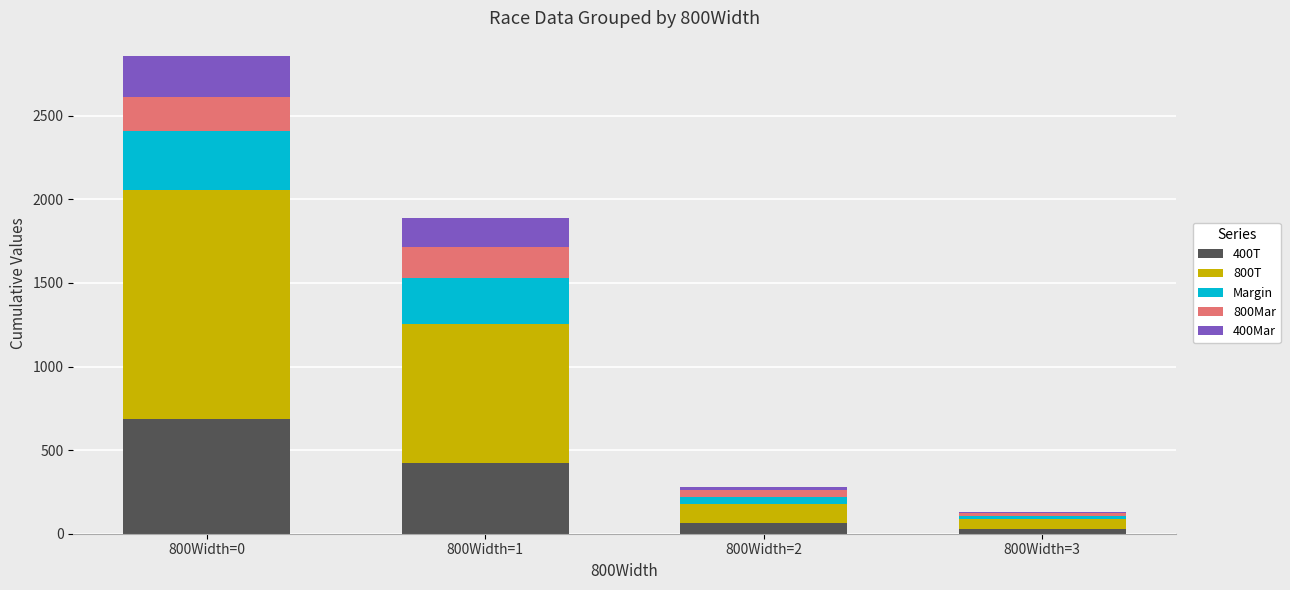

At which category is the sum across all series the highest?

800Width=0